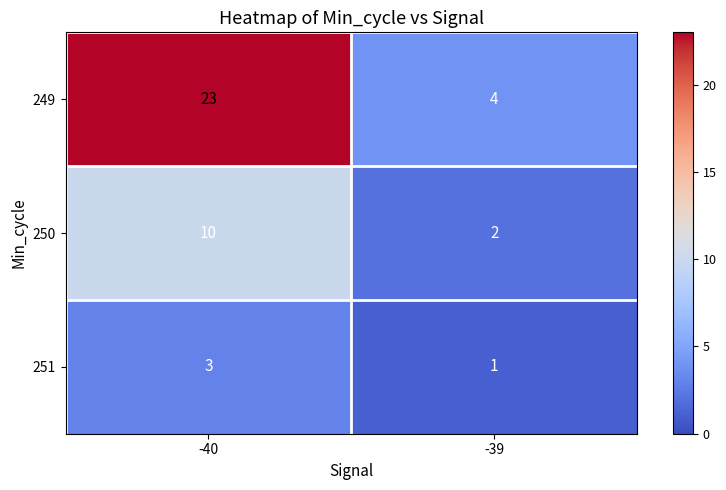

Is it true that 250 equals 1 at -39?

False